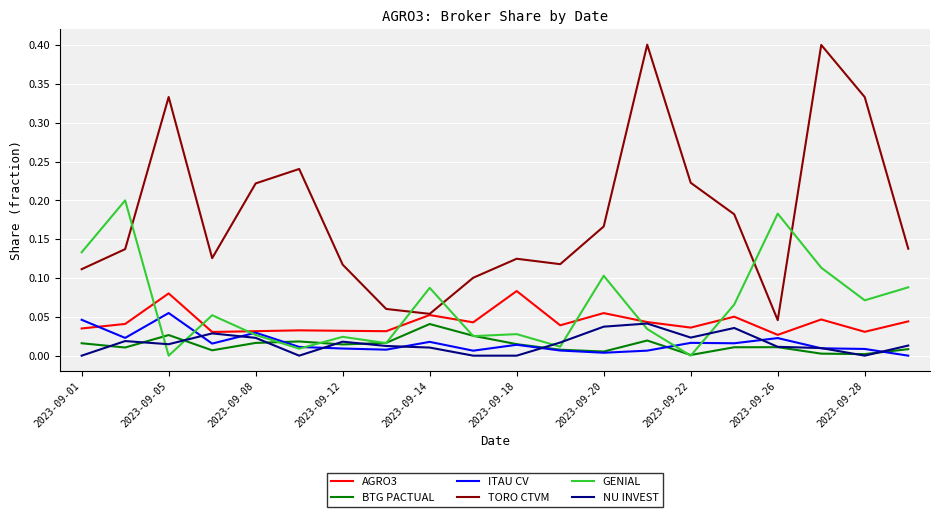

Which series has the widest spread of values?

TORO CTVM